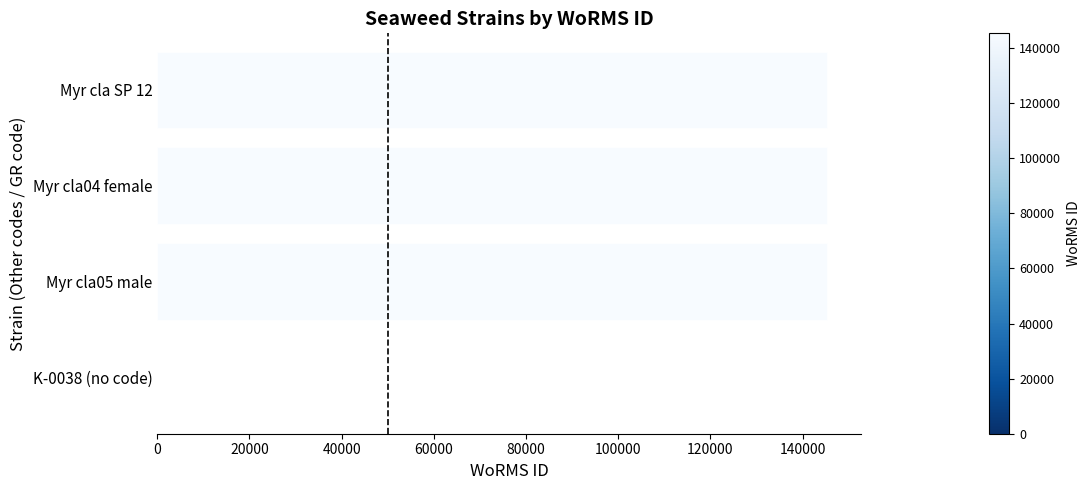

How many distinct data groups are displayed?

1